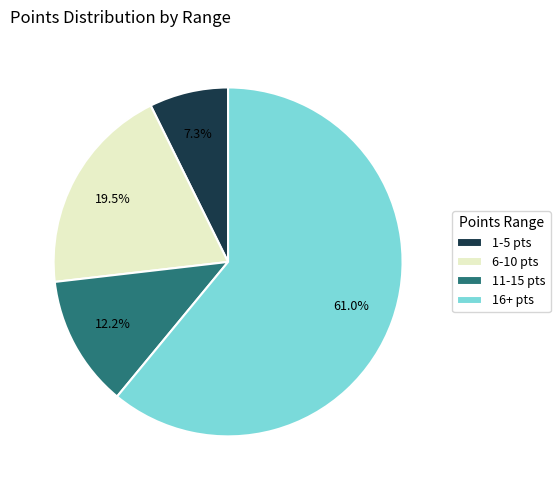

Does any single category account for the majority?

Yes